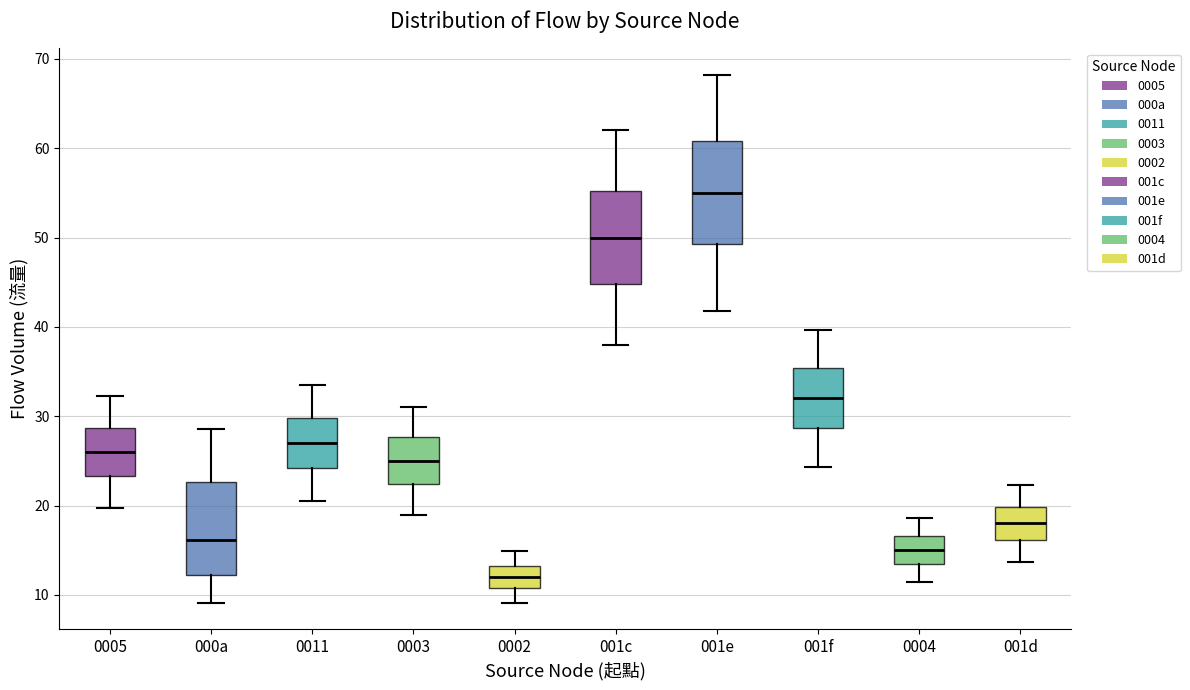

Where does the median line of the box for 000a sit on the y-axis? The values are not printed on the chart, so give them approximately, as read against the axis.

16